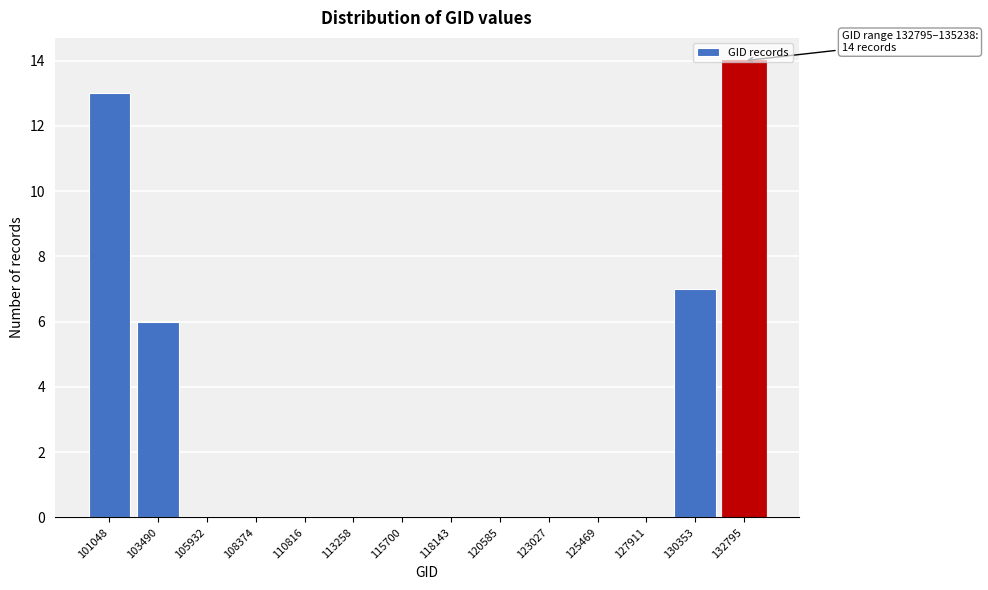

Which has a higher value, 118143 or 103490?

103490